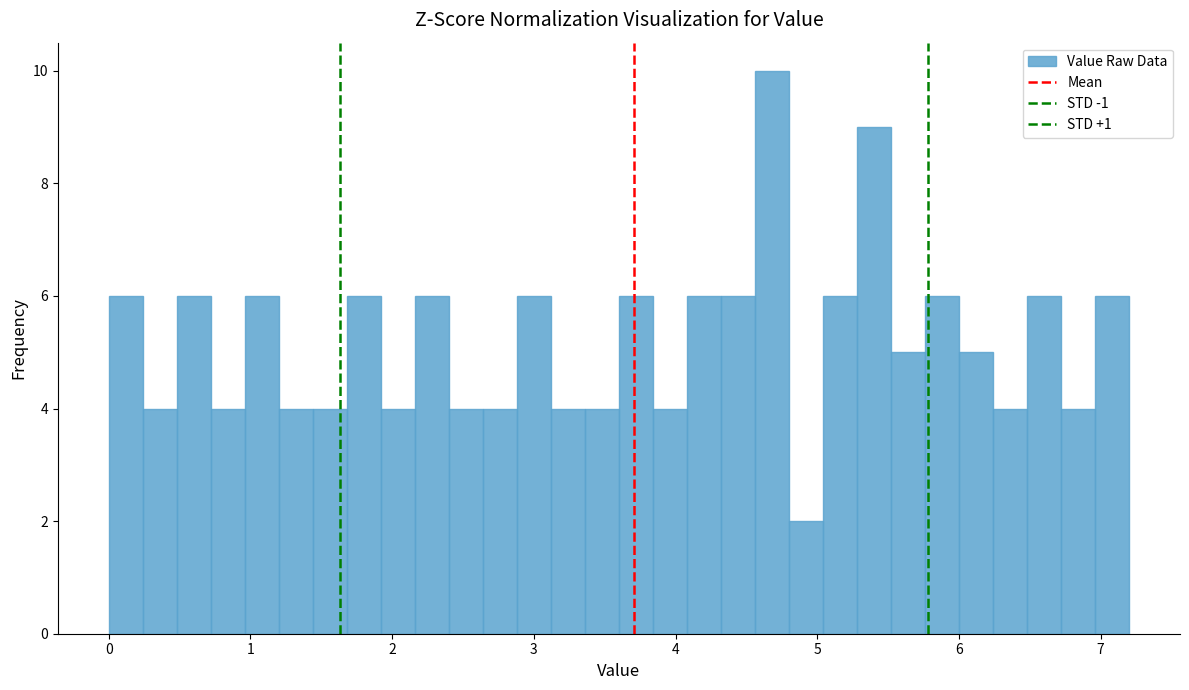

Read against the x-axis, roughly where is the centre of the tallest bar?

4.7